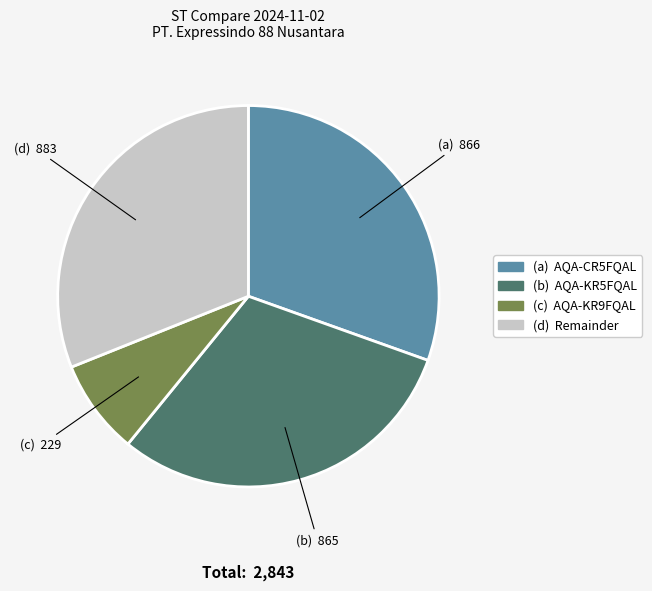

Does any single category account for the majority?

No